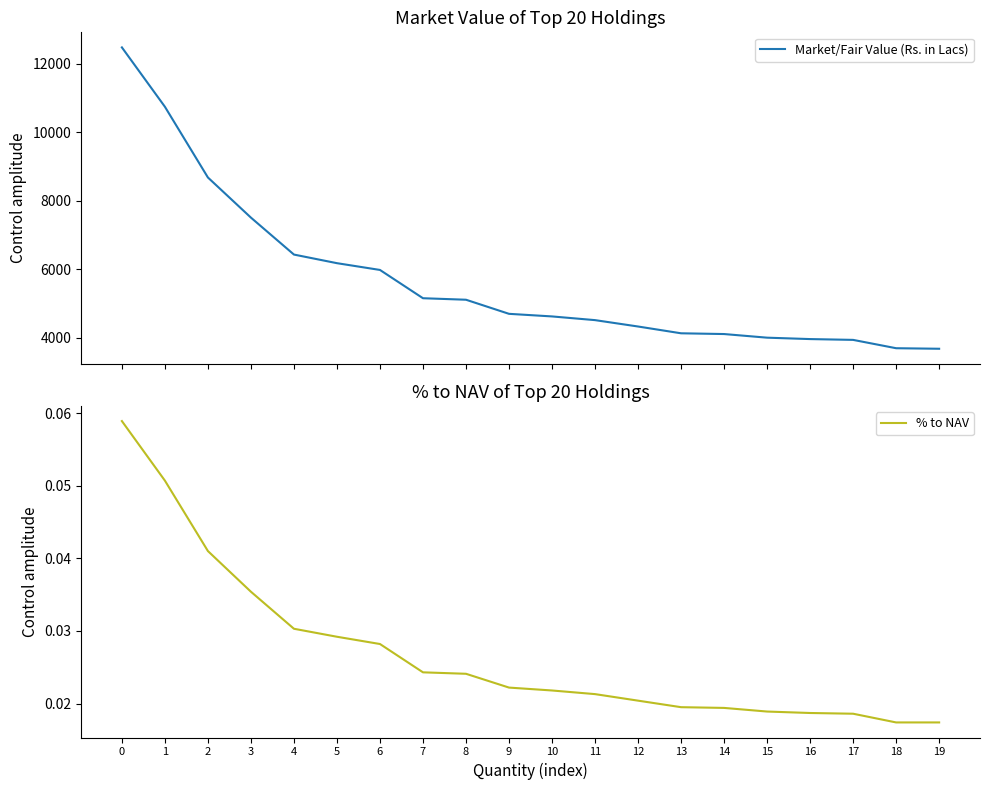

At how many categories does at least one series exceed 7834?

3